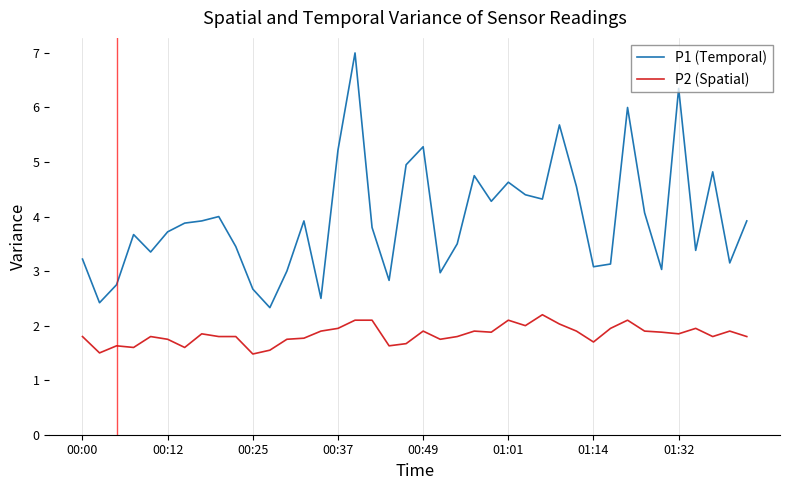

What is the highest value of the P1 (Temporal) series?

7.0